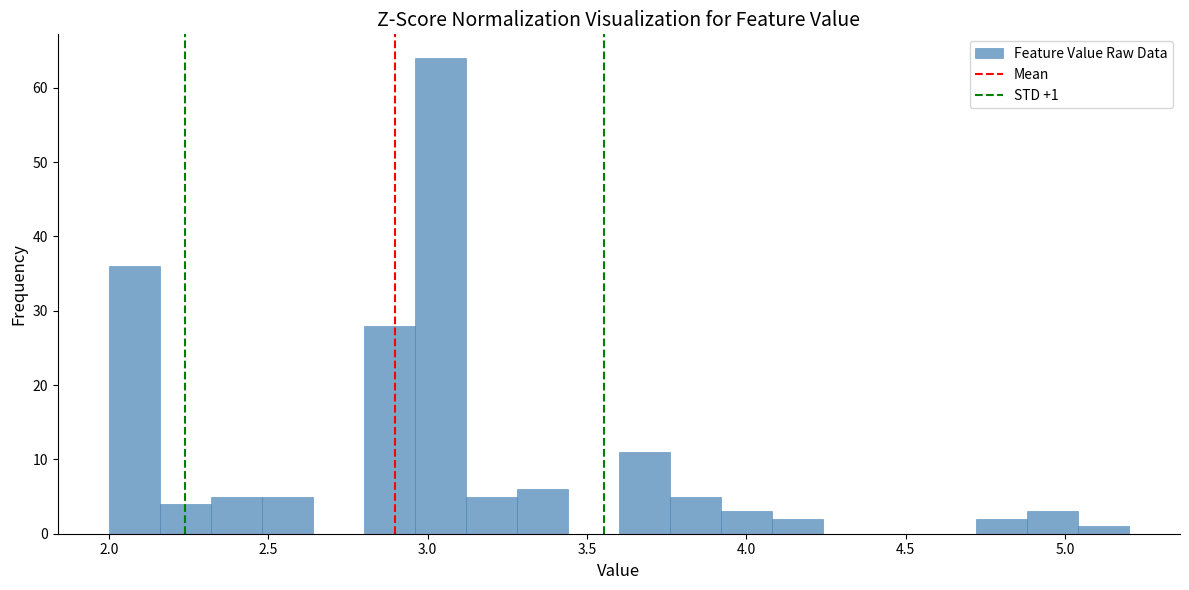

Read against the x-axis, roughly where is the centre of the tallest bar?

3.05